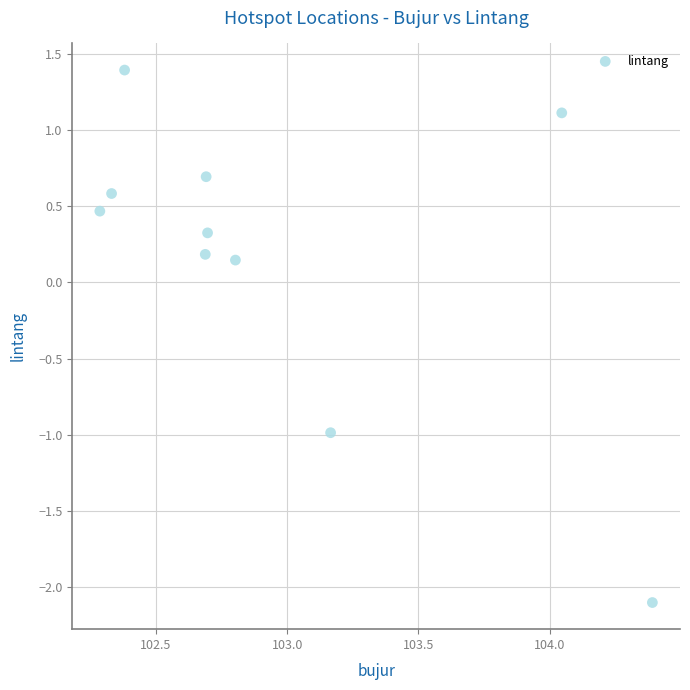

What is the average X value?

102.9